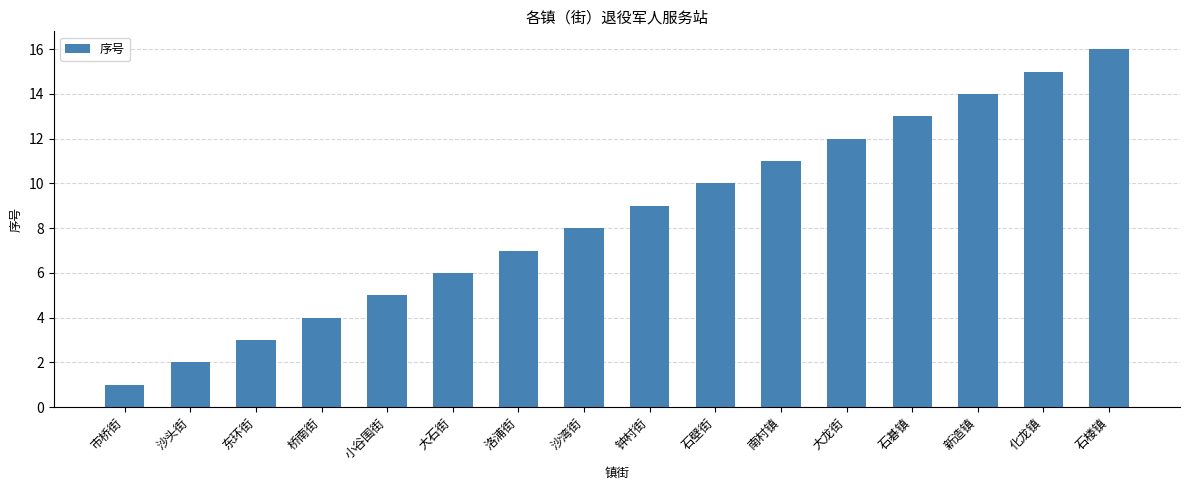

Reading left to right, extract all data points from this chart.

1	2	3	4	5	6	7	8	9	10	11	12	13	14	15	16